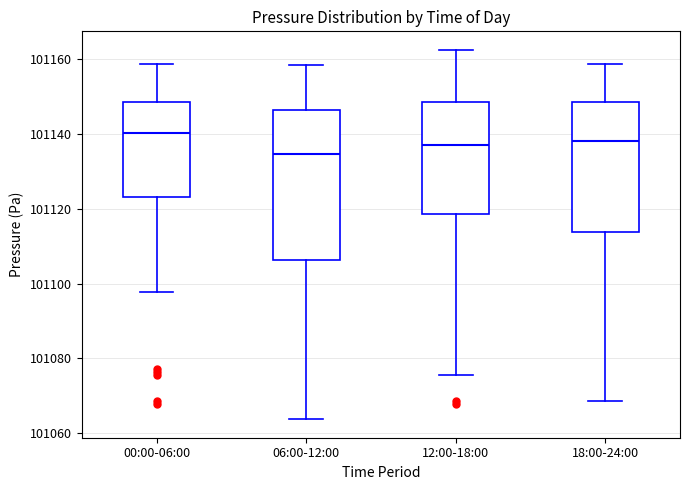

Where does the upper whisker of the box for 18:00-24:00 end on the y-axis? The values are not printed on the chart, so give them approximately, as read against the axis.

101158